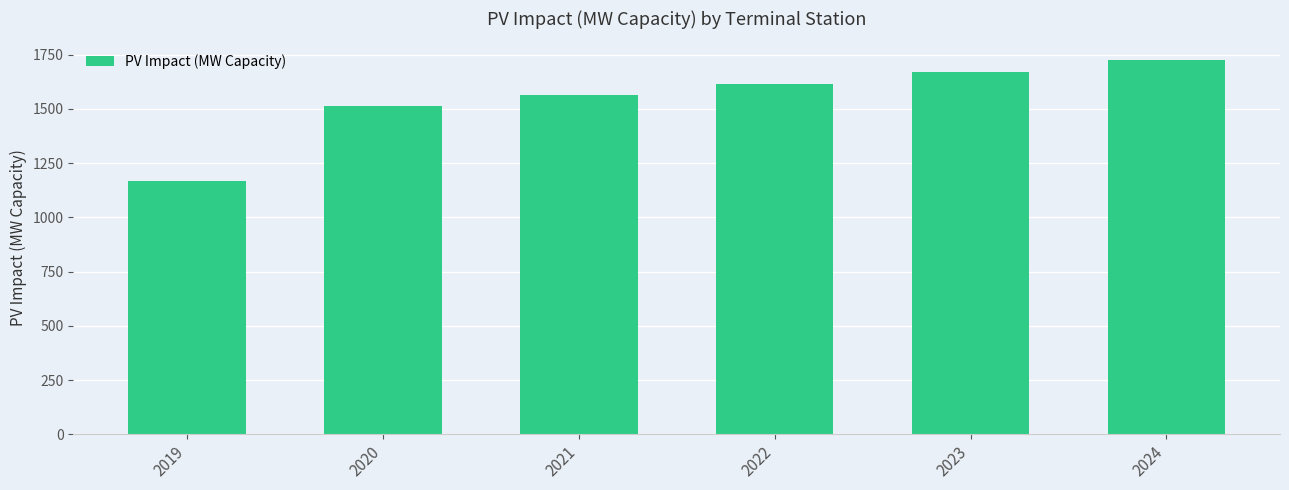

At which category does the chart reach its minimum across all series?

2019